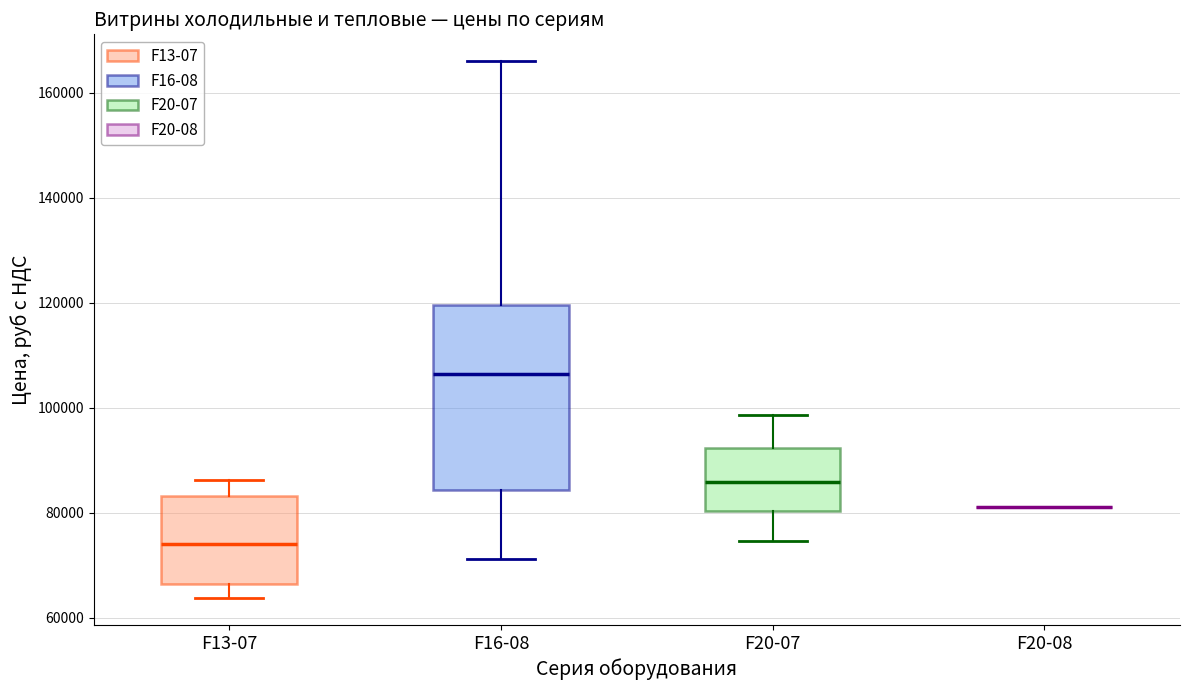

Reading left to right, transcribe this box plot: for each box, give where its median line is, the range the box spans, and where its two whiskers end, as read against the y-axis. The values are not printed on the chart, so give them approximately, as read against the axis.

F13-07: median 74000, box 66000 to 84000, whiskers 64000 to 86000
F16-08: median 106000, box 84000 to 120000, whiskers 72000 to 166000
F20-07: median 86000, box 80000 to 92000, whiskers 74000 to 98000
F20-08: box collapsed to a line at 82000, whiskers 82000 to 82000